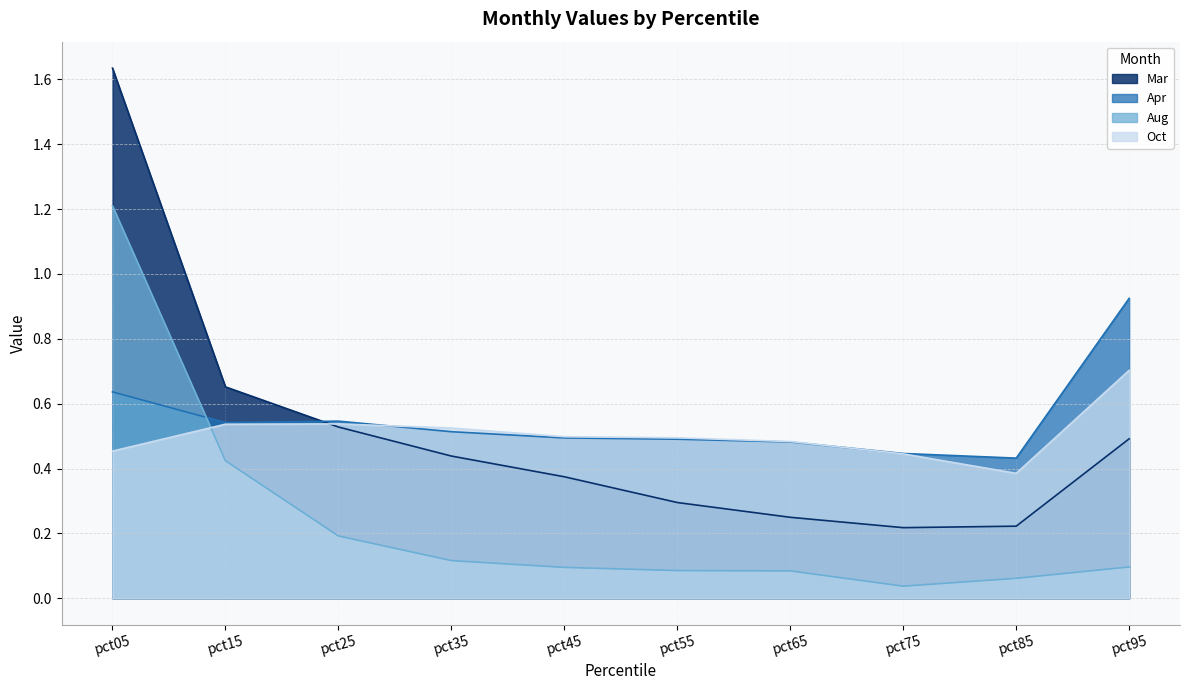

What is the lowest value of the Oct series?

0.4